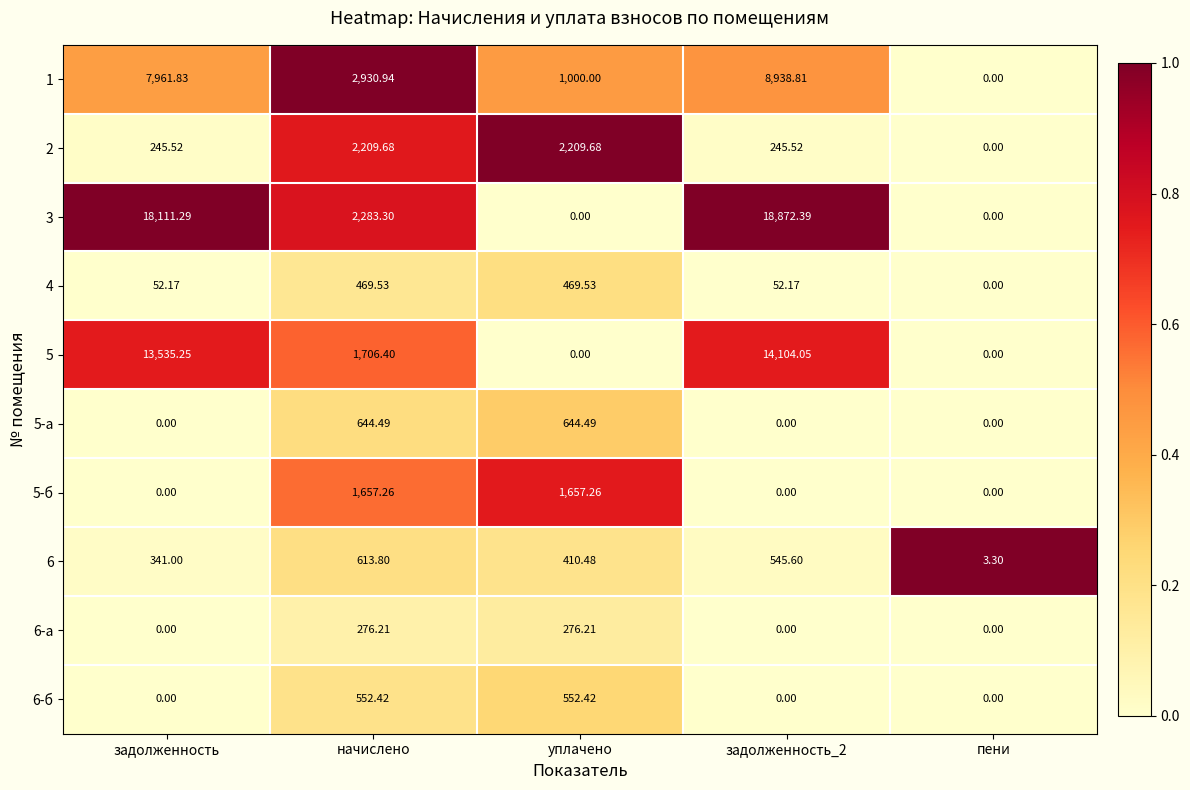

Is the value of 1 at задолженность_2 greater than the value of 6 at задолженность?

Yes